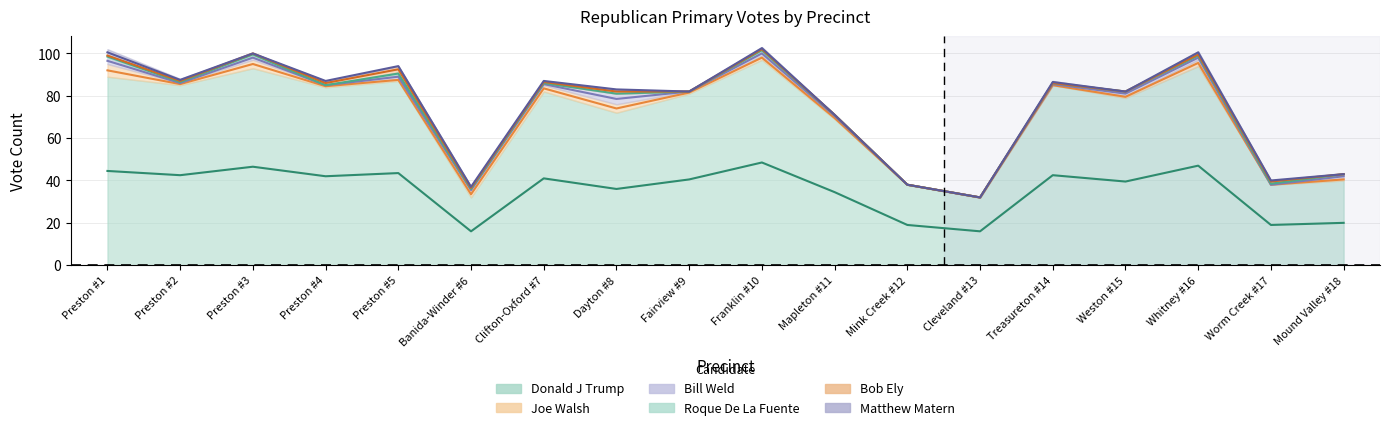

What is the label of the 7th point from the left?

Clifton-Oxford #7